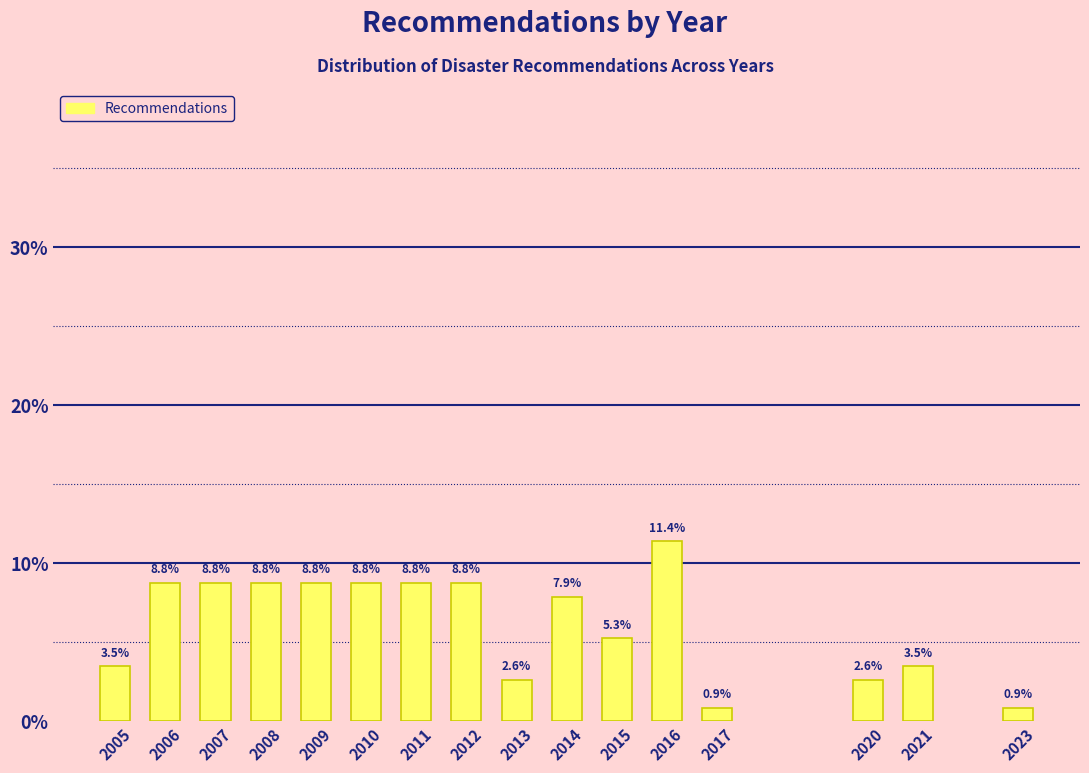

Reading left to right, extract all data points from this chart.

3.5	8.8	8.8	8.8	8.8	8.8	8.8	8.8	2.6	7.9	5.3	11.4	0.9	2.6	3.5	0.9